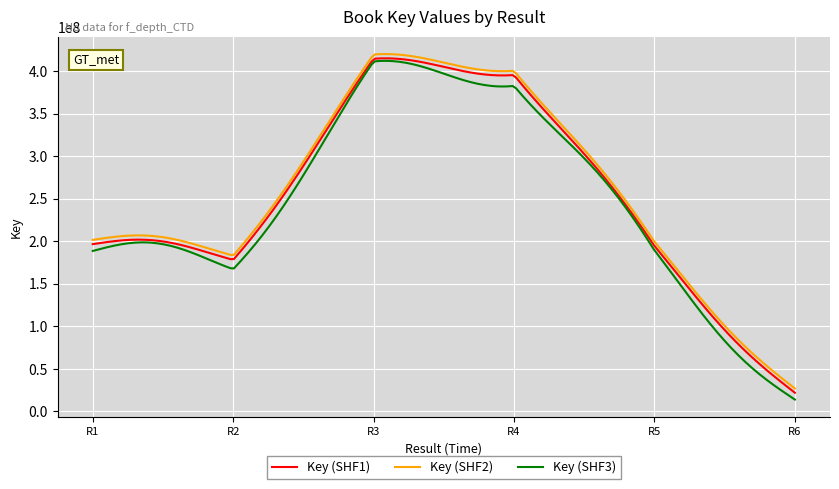

True or false: Key (SHF2) and Key (SHF1) intersect in this chart.

False